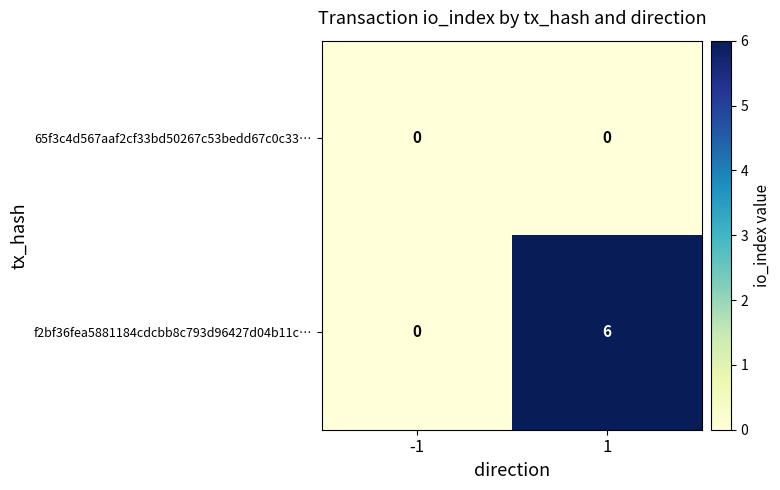

Reading left to right, what are all the values shown in this chart?

65f3c4d567aaf2cf33bd50267c53bedd67c0c33…: 0	0
f2bf36fea5881184cdcbb8c793d96427d04b11c…: 0	6